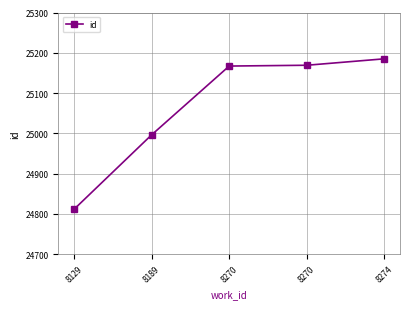

Reading right to left, list all the values displayed in this chart.

8274=25185	8270=25169	8270=25167	8189=24996	8129=24811